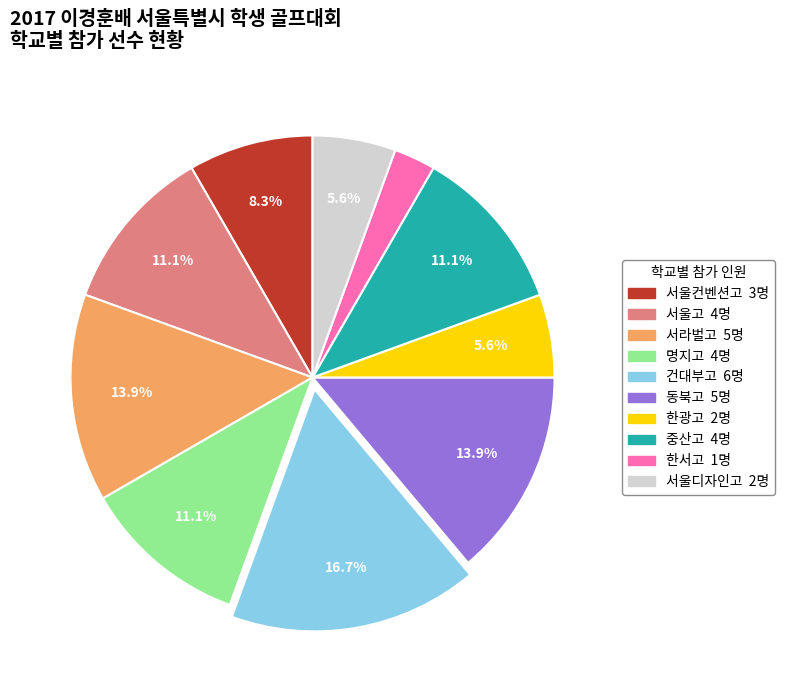

Does 한광고 represent more than half of the total?

No